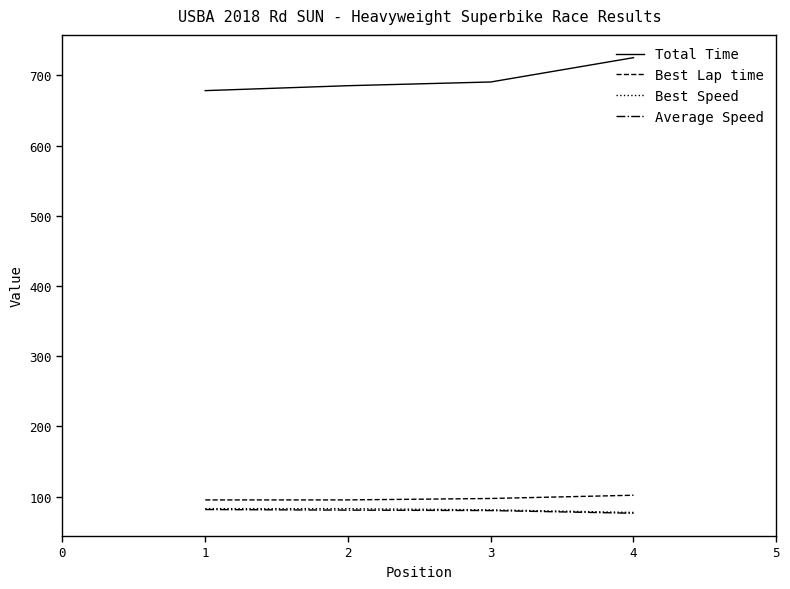

How many lines are shown in the chart?

4